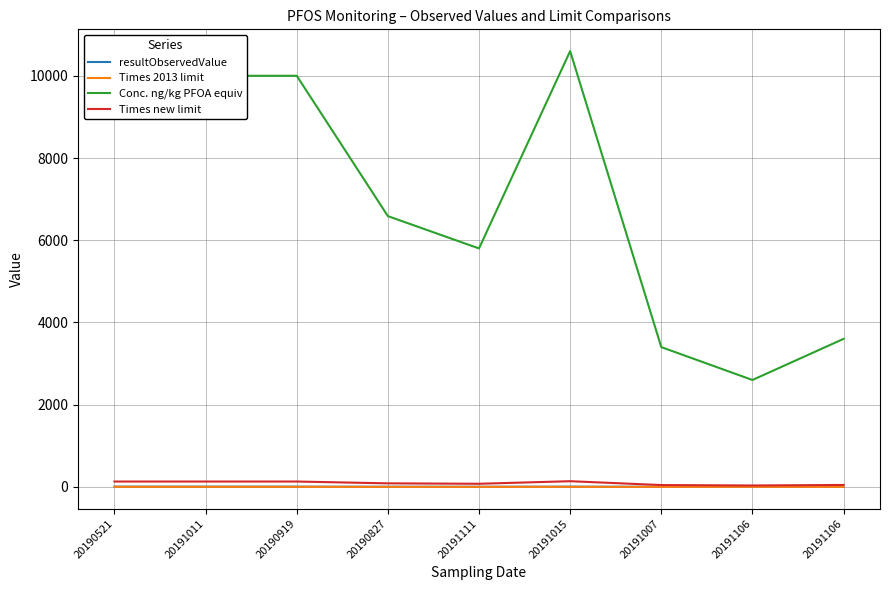

At which category does the chart reach its minimum across all series?

20191106